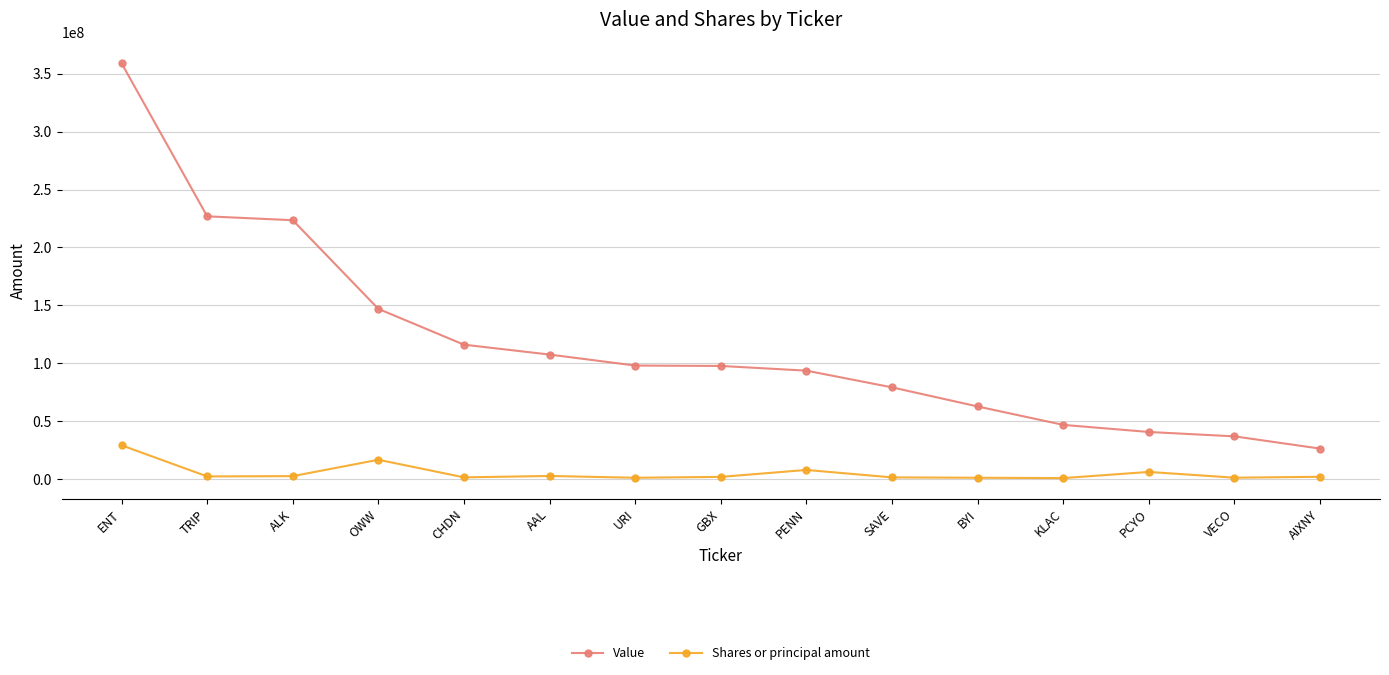

At SAVE, list the series in order from smallest to largest.

Shares or principal amount, Value